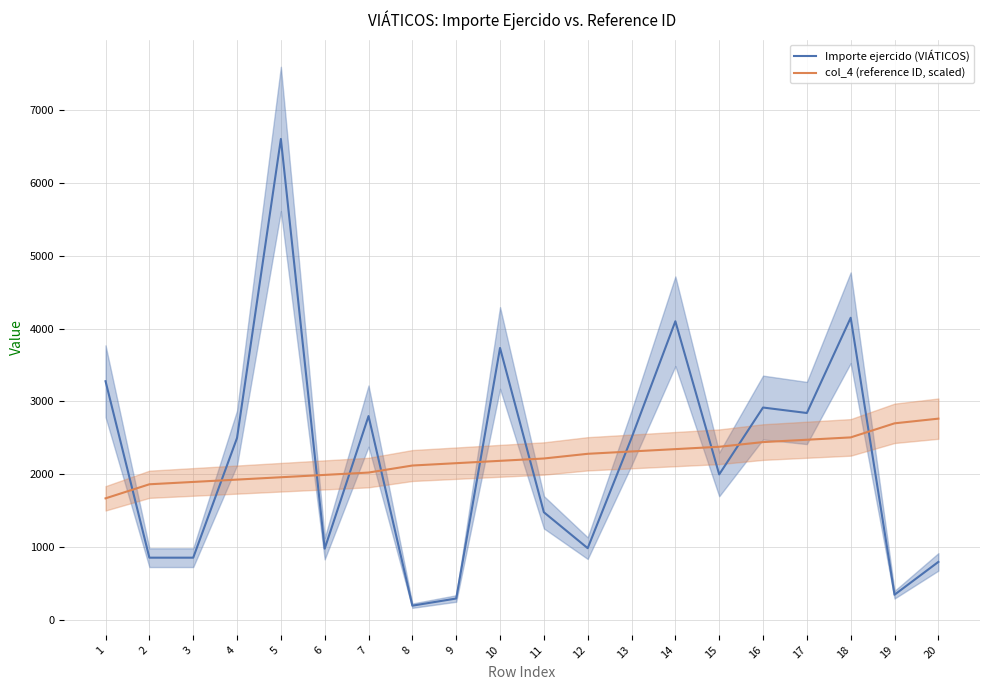

Which category has the highest value in the Importe ejercido (VIÁTICOS) series?

5